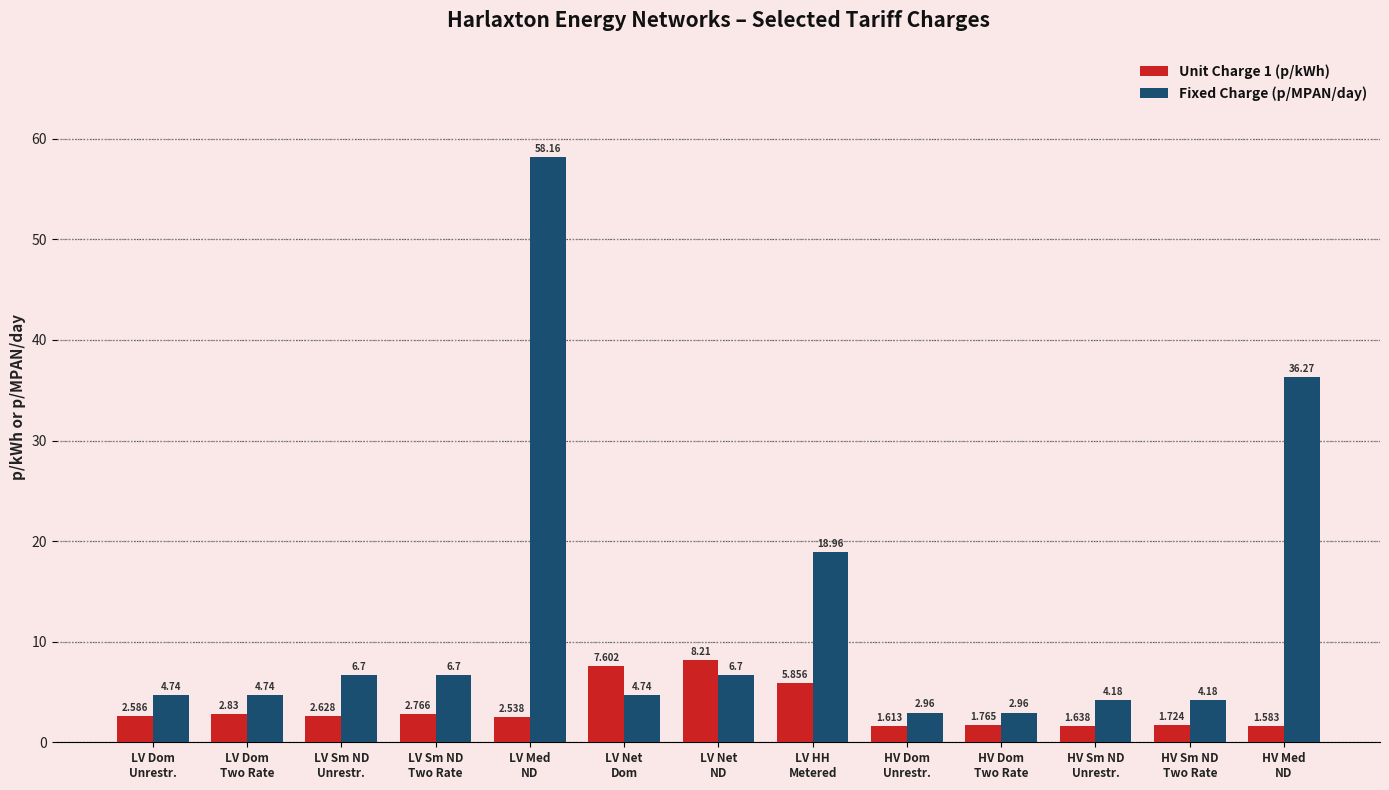

Does the chart contain stacked bars?

No